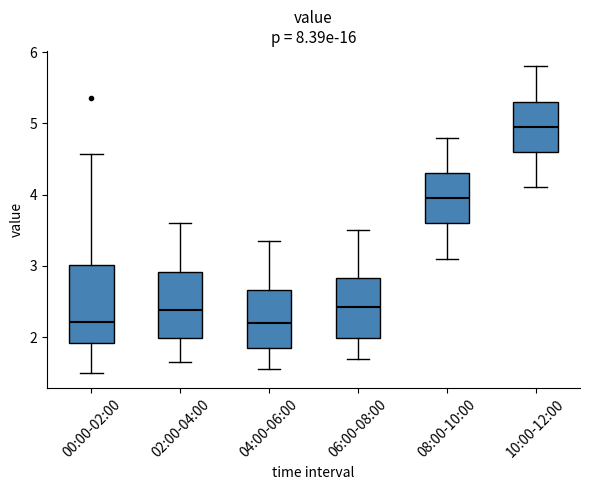

Which box is the tallest, from its lower edge to its upper edge?

00:00-02:00